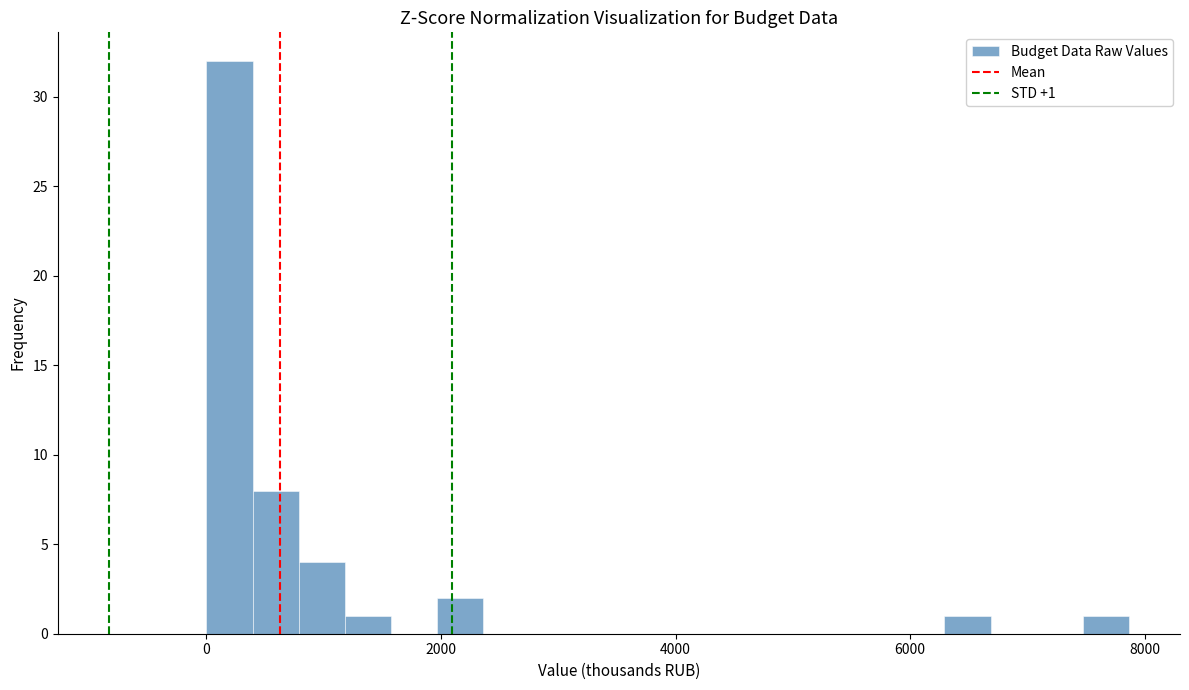

Read against the x-axis, roughly where is the centre of the tallest bar?

200